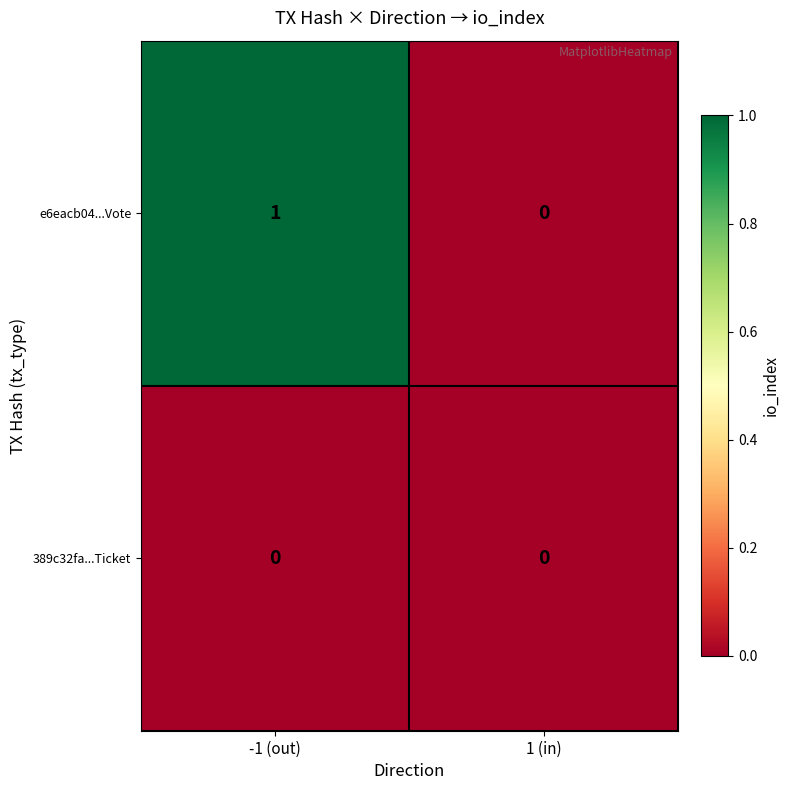

Which series has the largest total across all categories?

e6eacb04...Vote